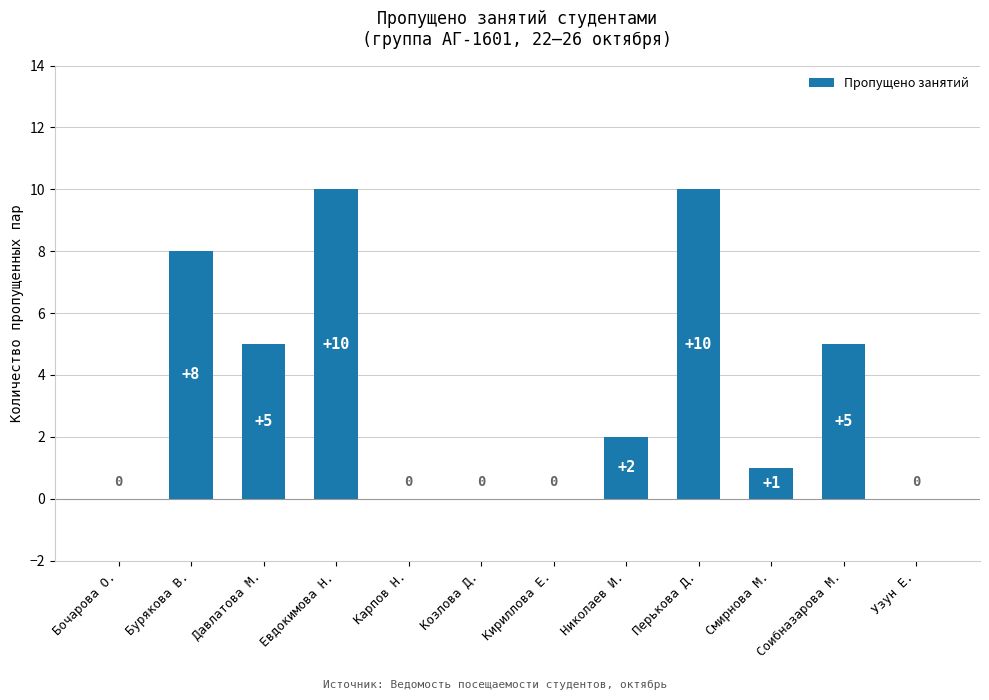

Is it true that the value at Соибназарова М. is 5?

True